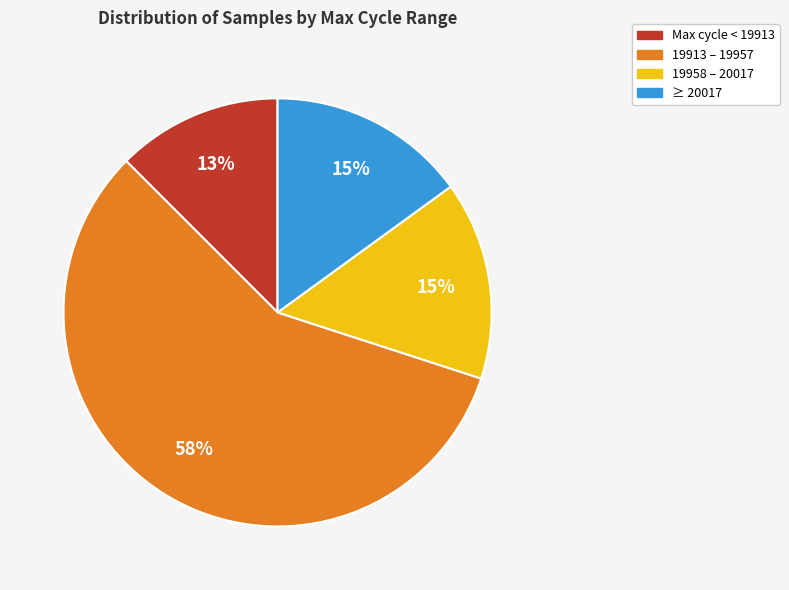

To the nearest percent, what is the average slice percentage?

25%